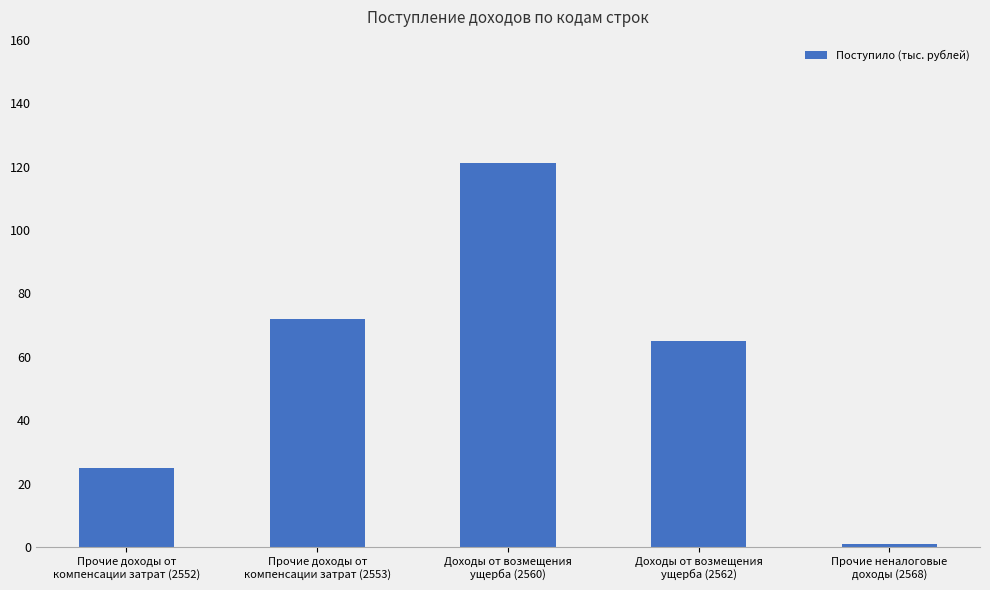

What is the label of the 1st bar from the right?

Прочие неналоговые
доходы (2568)